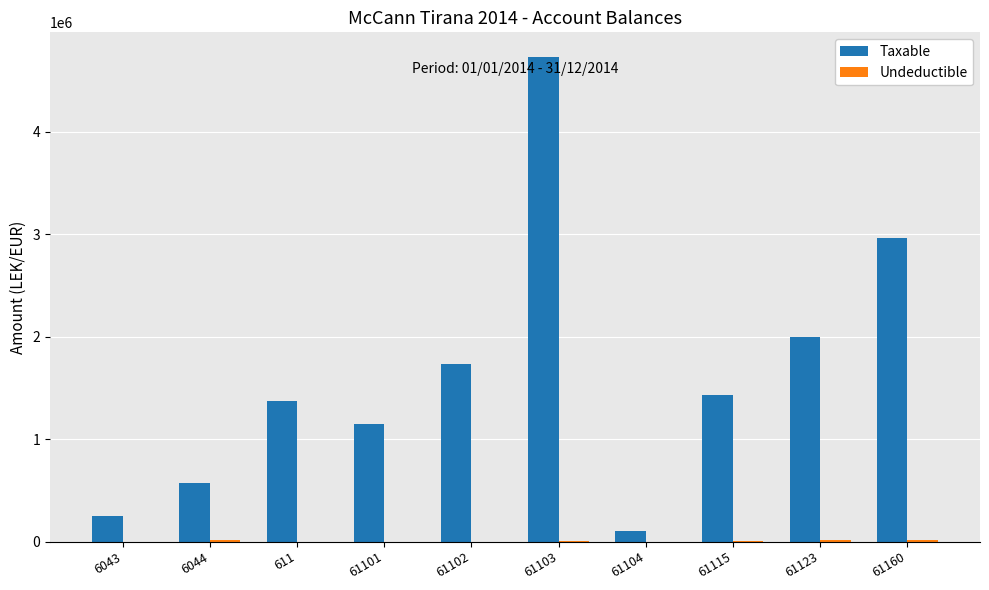

What is the total value across all series at 61160?

2980057.7